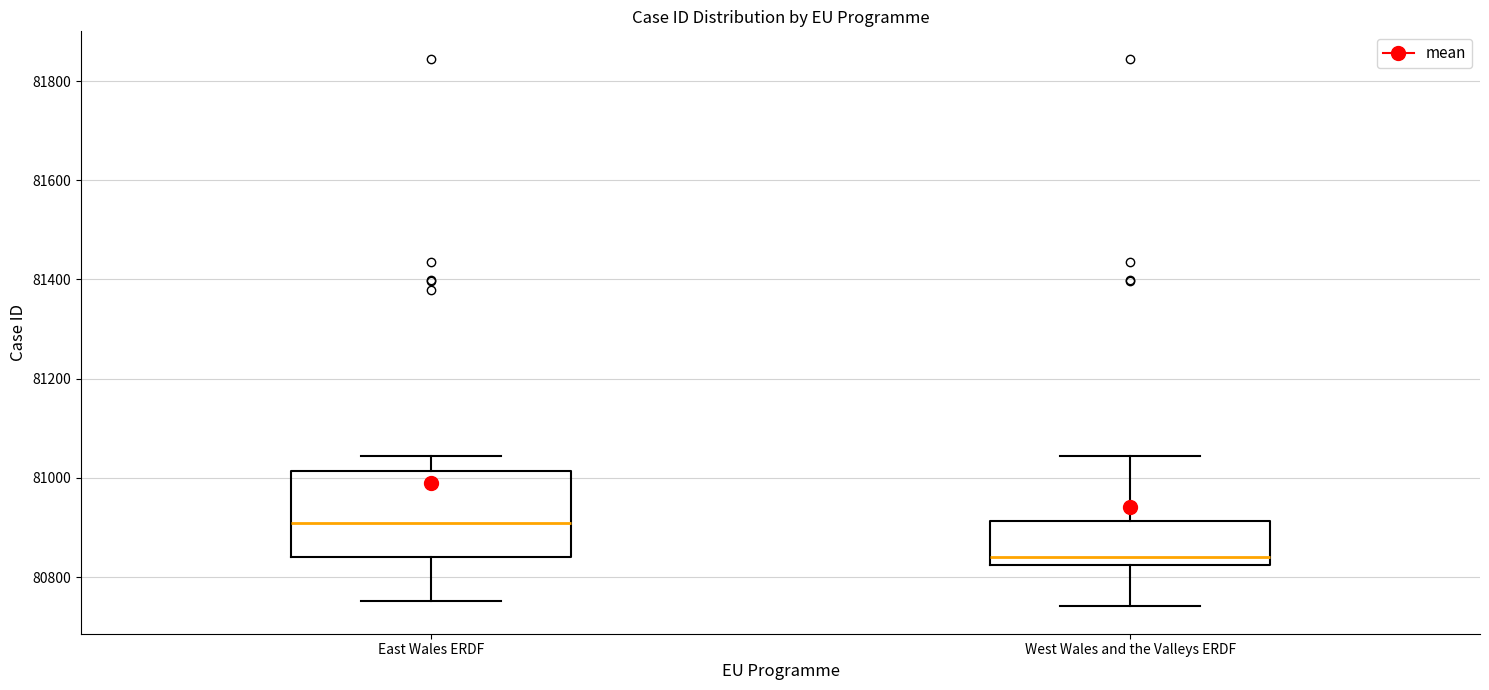

Which box has the lowest median line?

West Wales and the Valleys ERDF